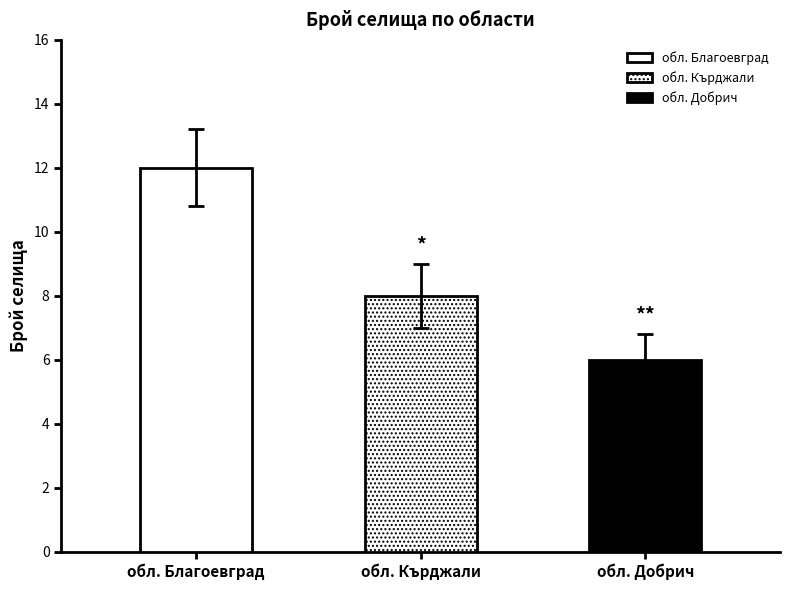

True or false: the data shows 10 at обл. Добрич.

False